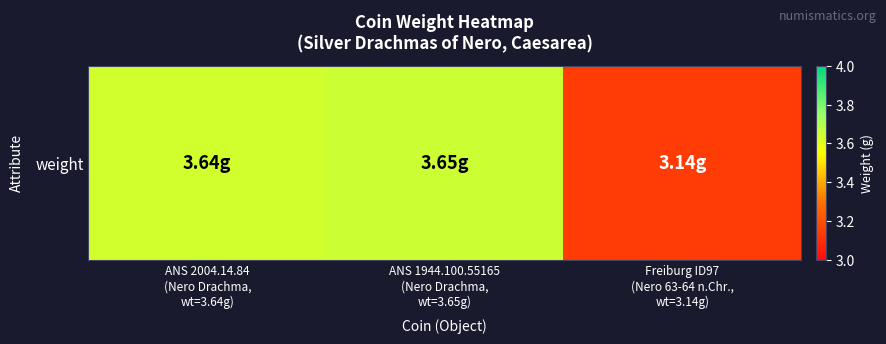

The value at ANS 2004.14.84
(Nero Drachma,
wt=3.64g) is 1.2. True or false?

False